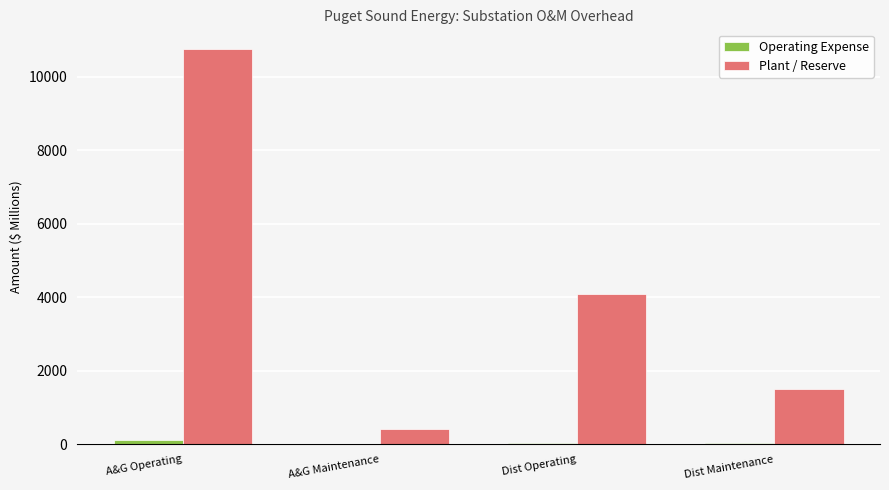

What is the average value of the Plant / Reserve series?

4193.7